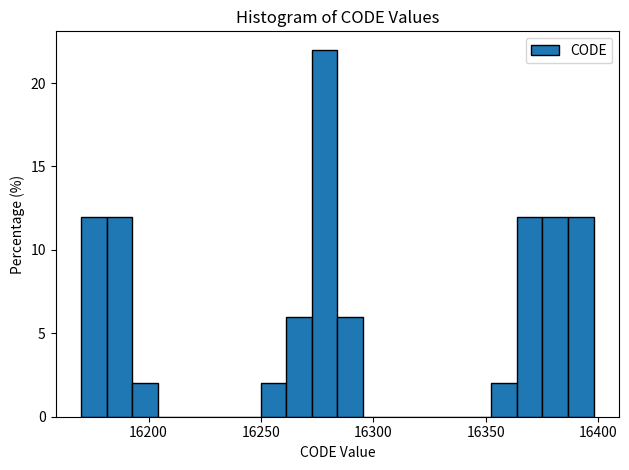

Read against the x-axis, roughly where is the centre of the tallest bar?

16280